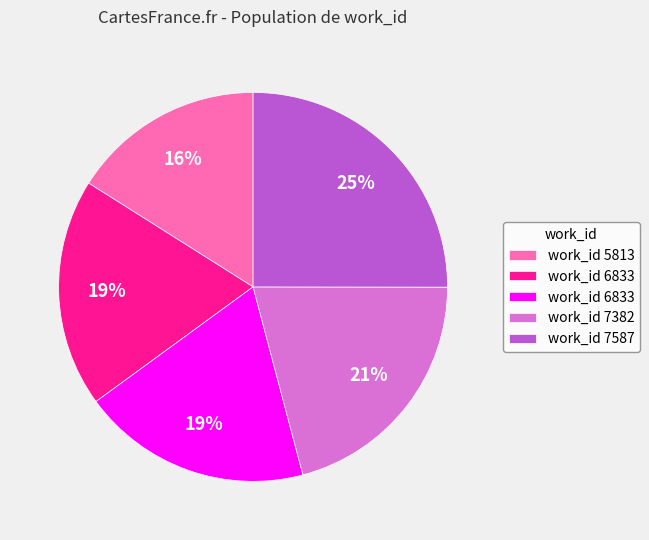

To the nearest percent, what is the average slice percentage?

20%